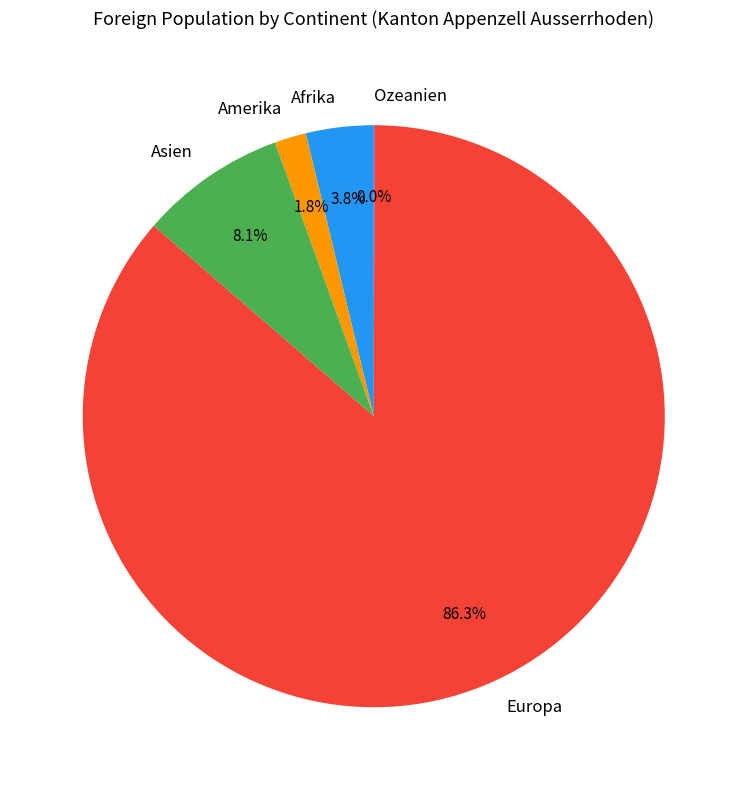

Is Afrika the majority of the pie?

No